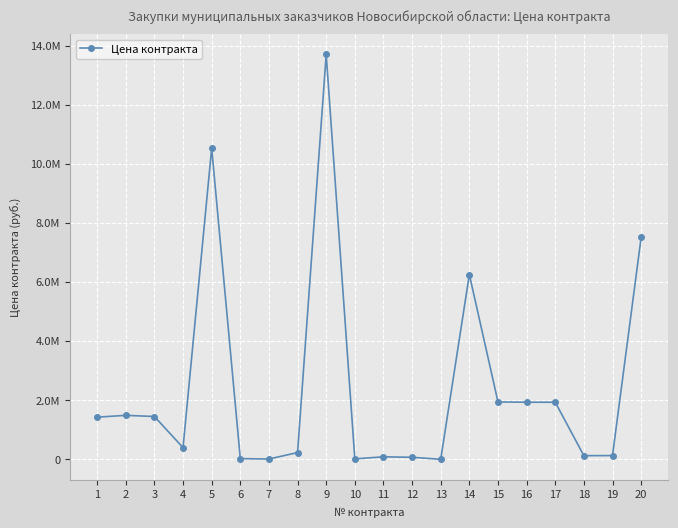

Does the chart have visible grid lines?

Yes